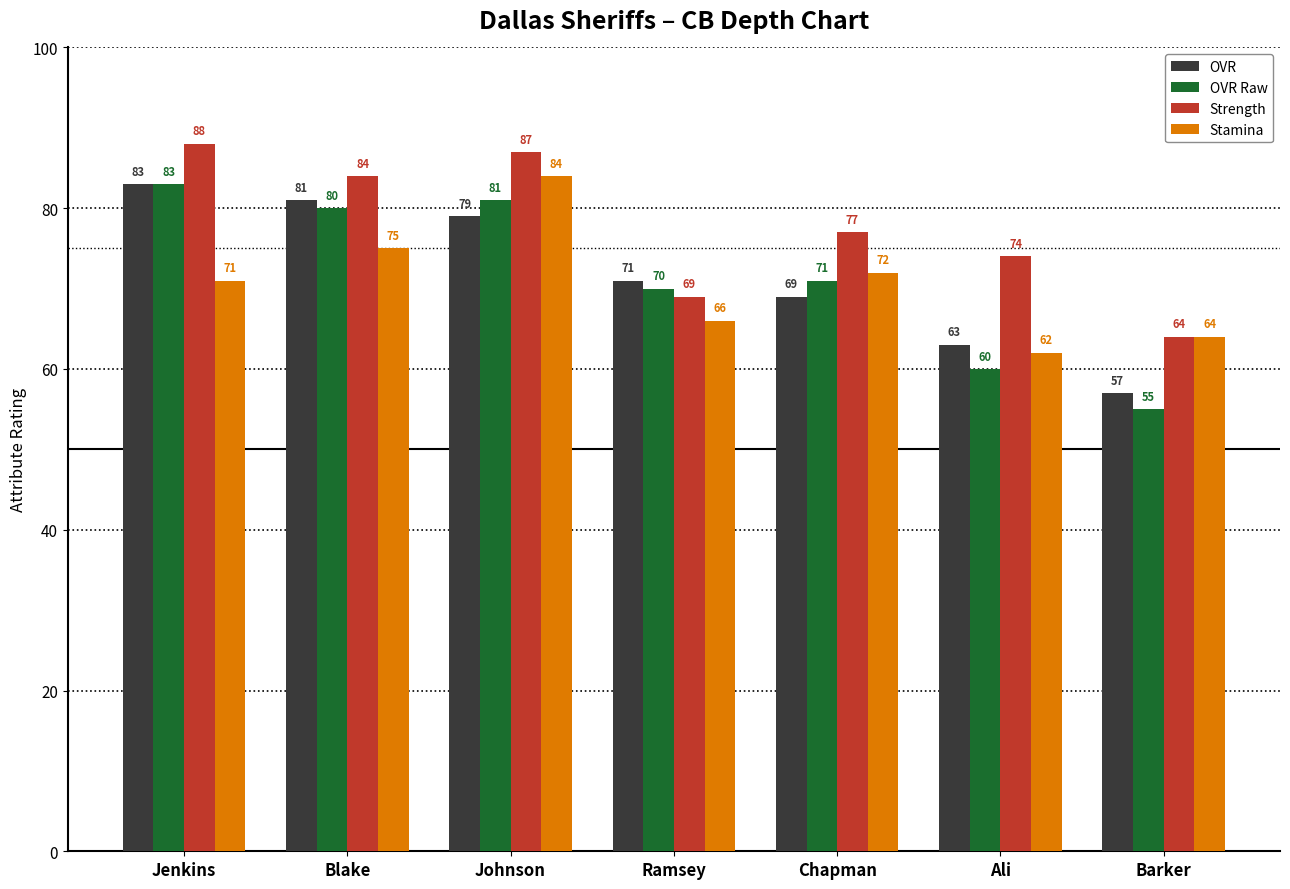

What is the difference between the highest and lowest values at Chapman?

8